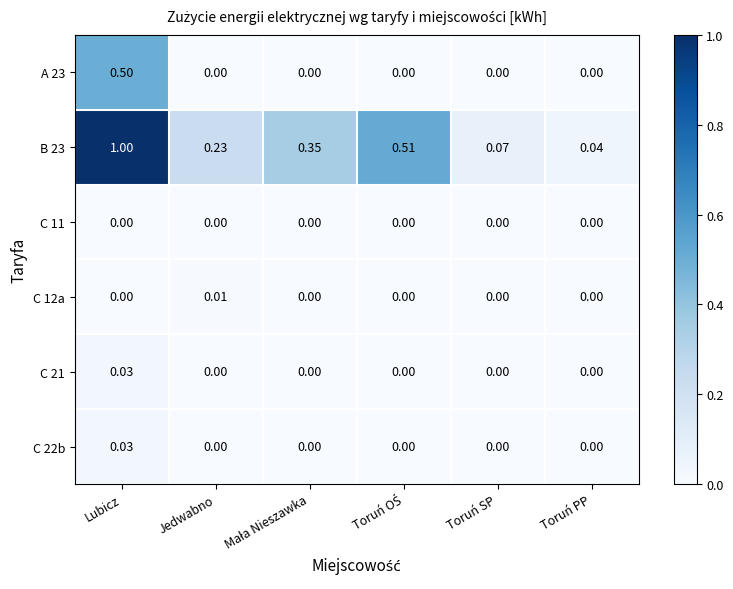

Where is B 23 nearest to the value 0?

Toruń PP